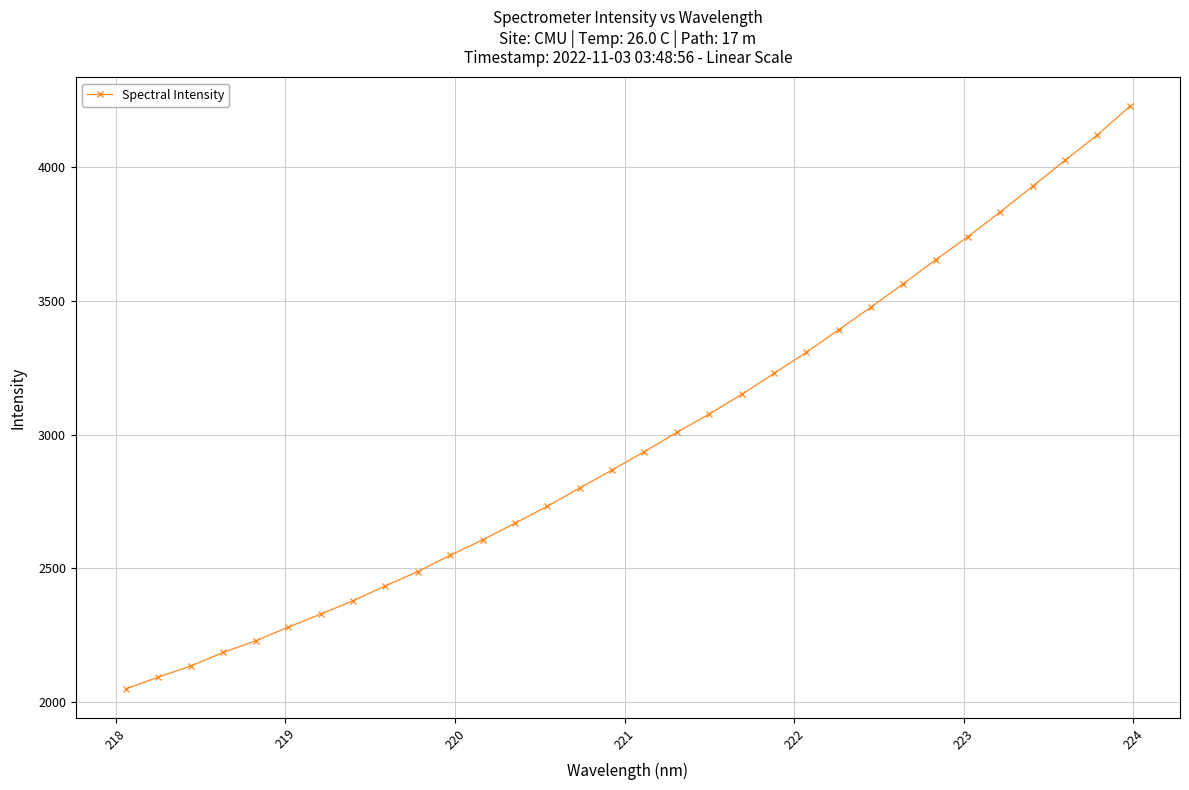

How many categories are shown in the chart?

32